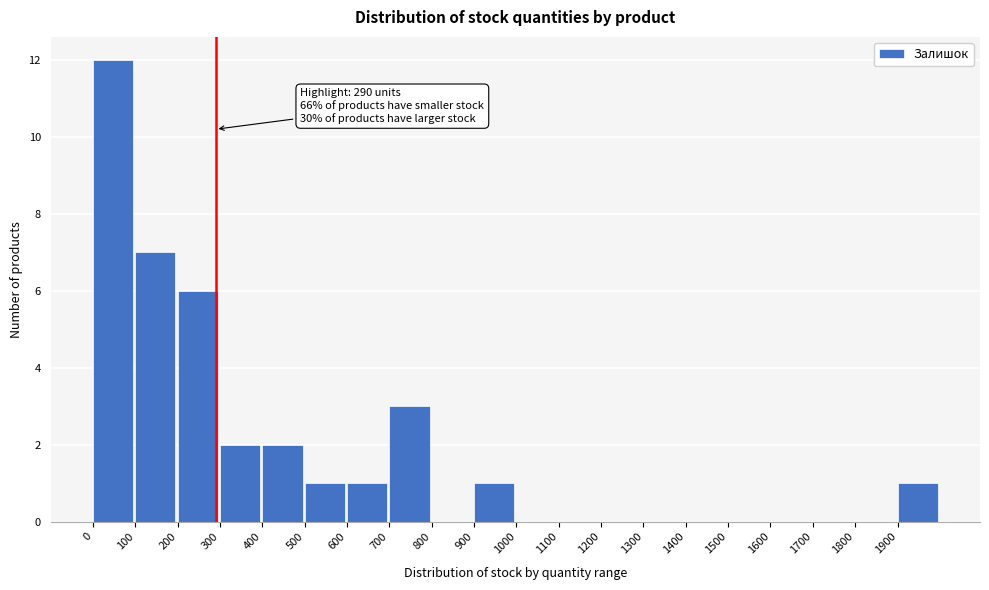

Over which range of the x-axis is the bar tallest?

0 to 100